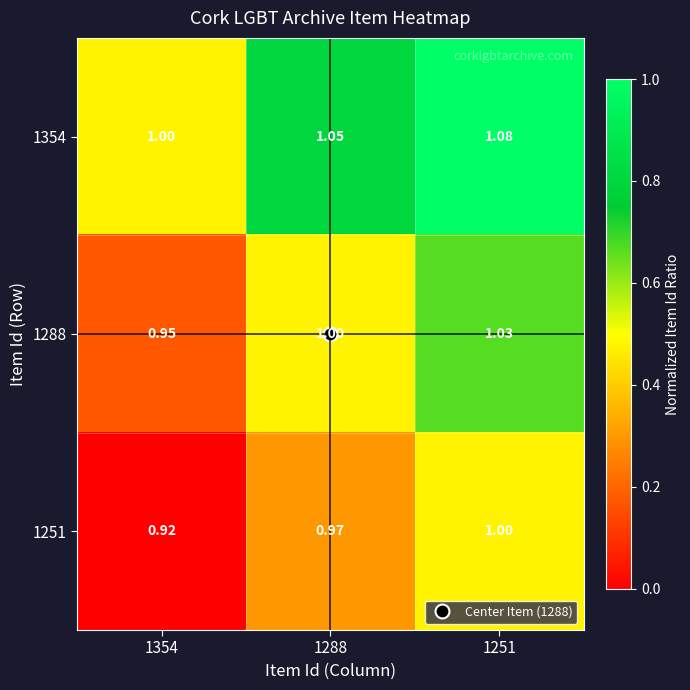

Rank the series by their average value, from highest to lowest.

1354, 1288, 1251